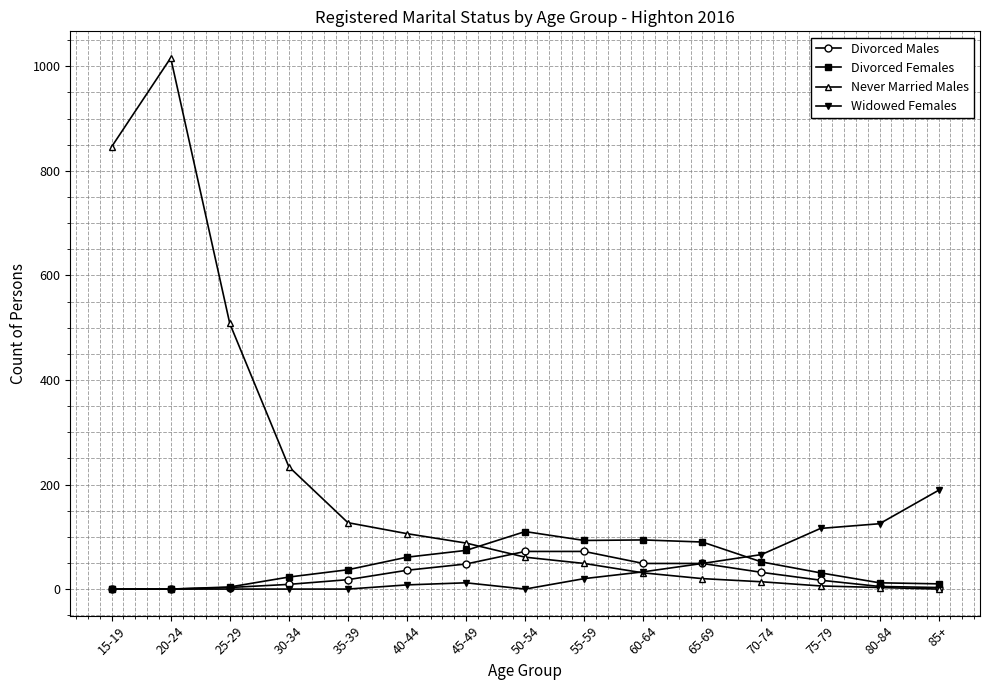

What is the highest value of the Divorced Males series?

72